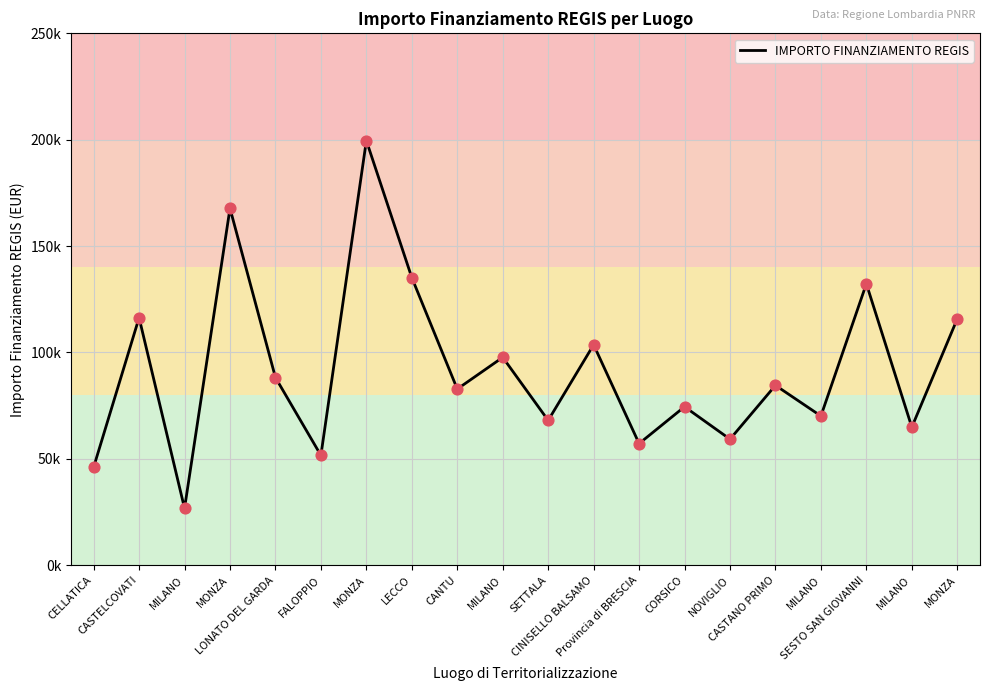

Is this an area chart (filled region under the line)?

No